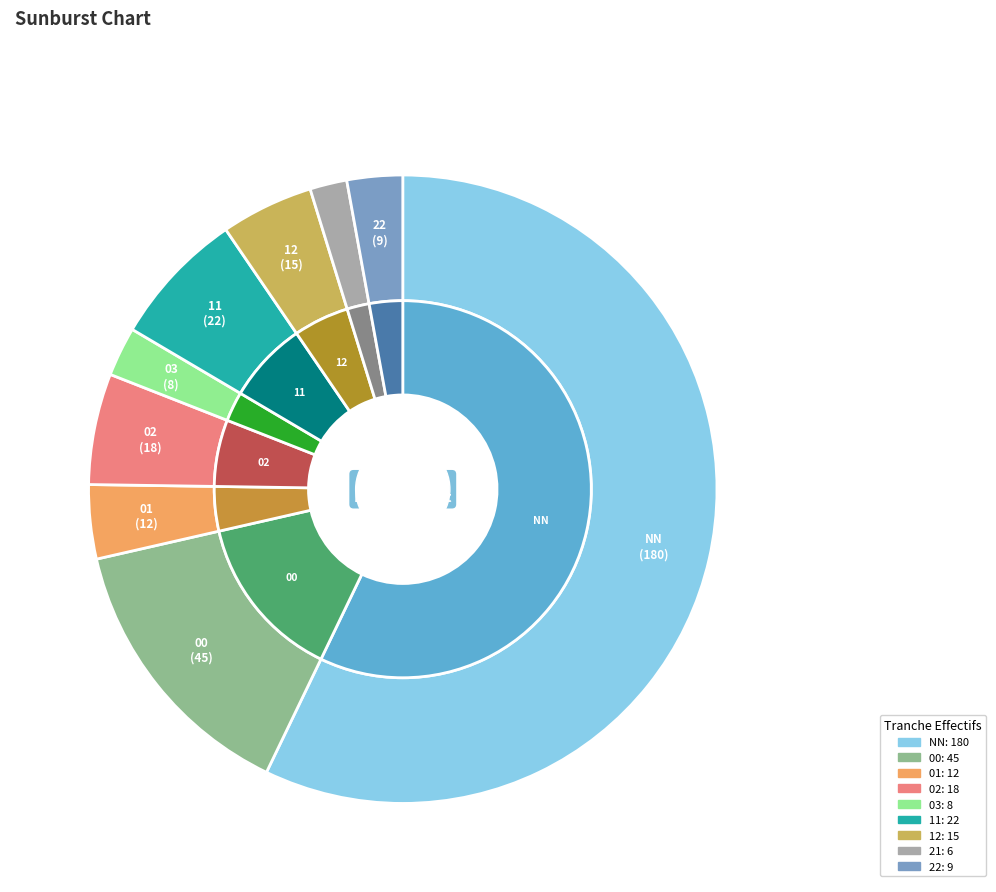

What is the smallest slice in the pie chart?

21